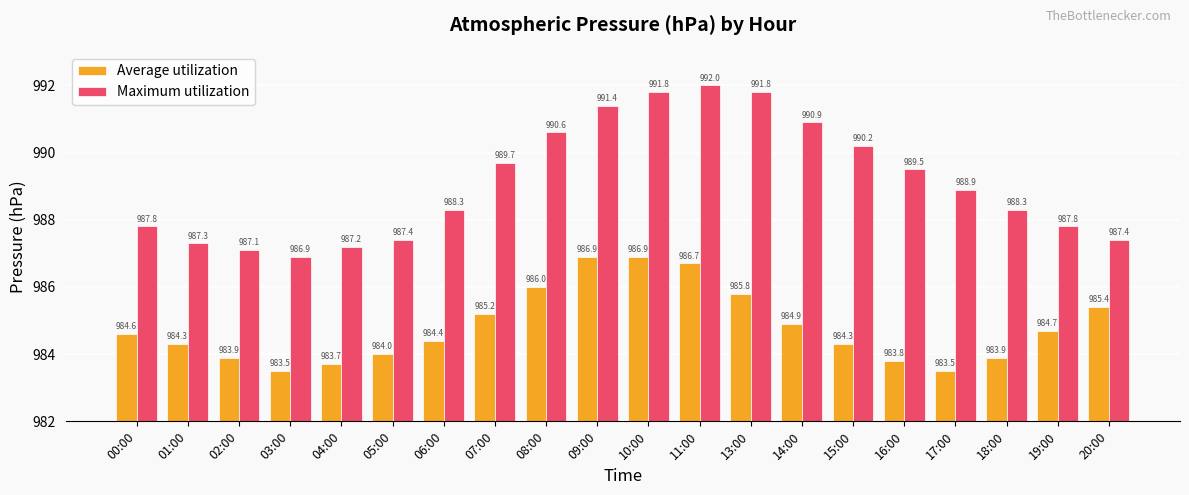

Count the number of categories in the chart.

20